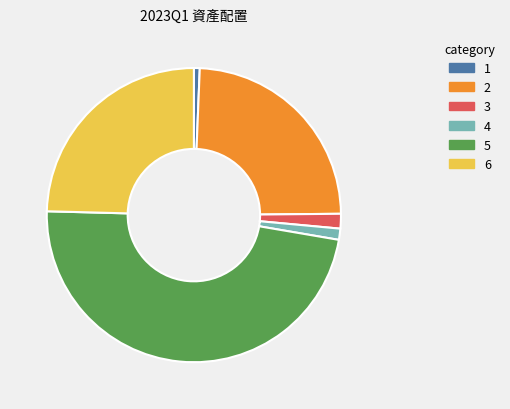

Is there a majority slice in this chart?

No